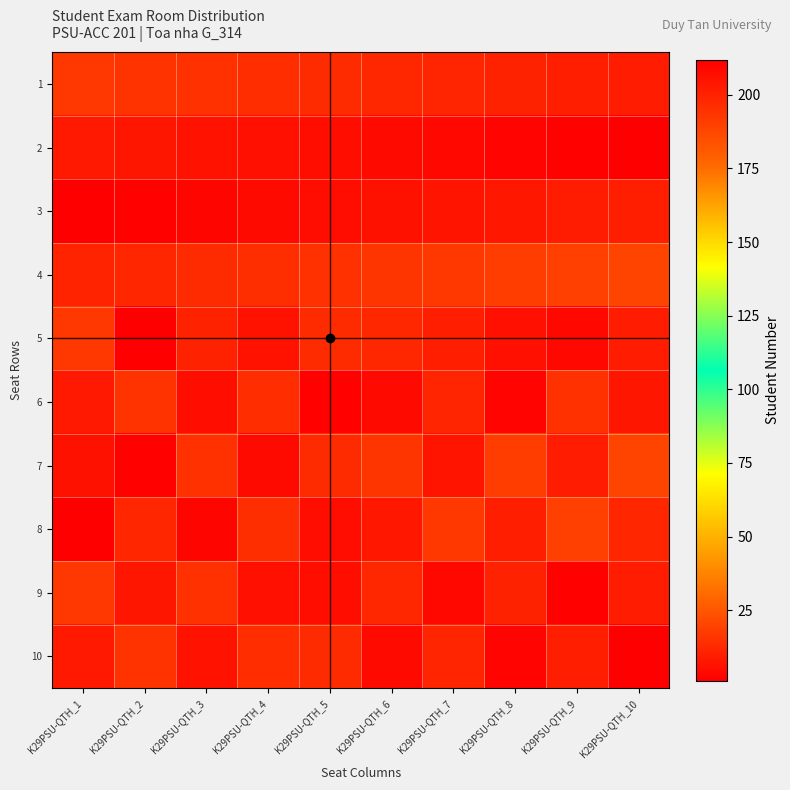

What is the minimum value shown in the chart?

1